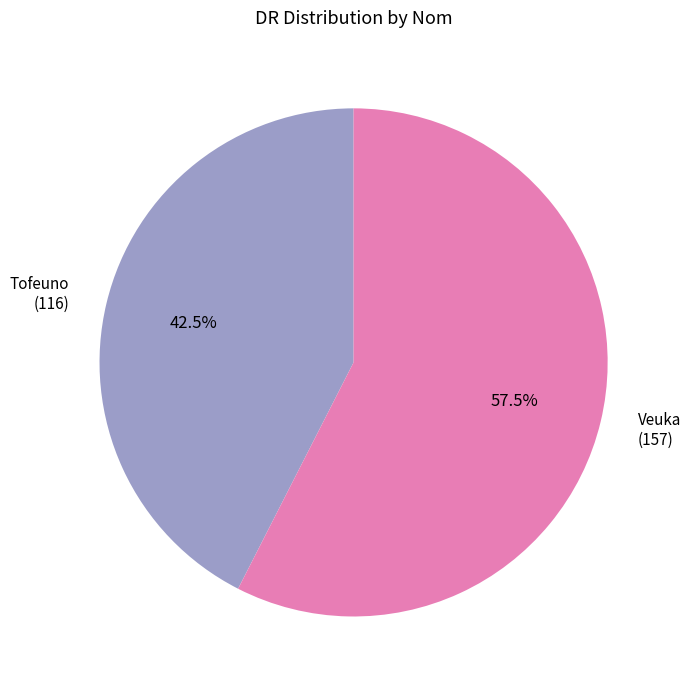

How many slices are in this pie chart?

2